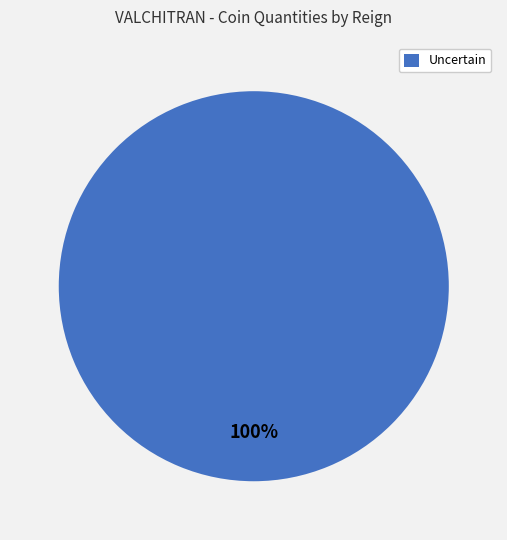

The Uncertain slice represents 100% of the pie. True or false?

True